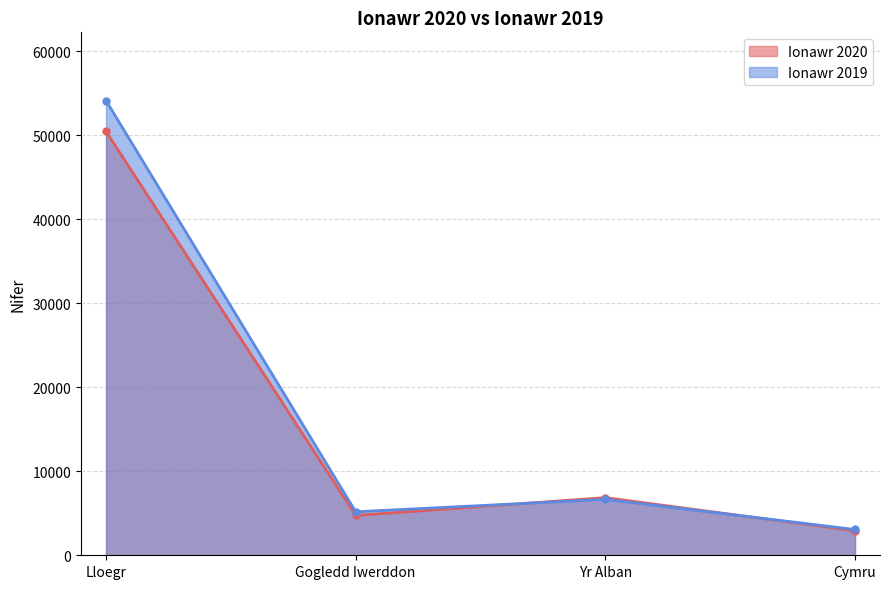

Reading left to right, extract all data points from this chart.

Ionawr 2020: Lloegr=50456	Gogledd Iwerddon=4746	Yr Alban=6860	Cymru=2917
Ionawr 2019: Lloegr=54134	Gogledd Iwerddon=5177	Yr Alban=6654	Cymru=3070